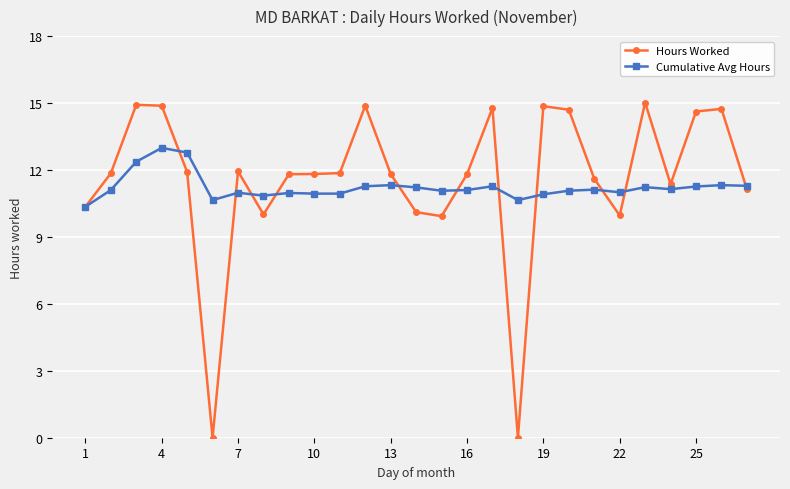

Which series has the largest range (max minus min)?

Hours Worked